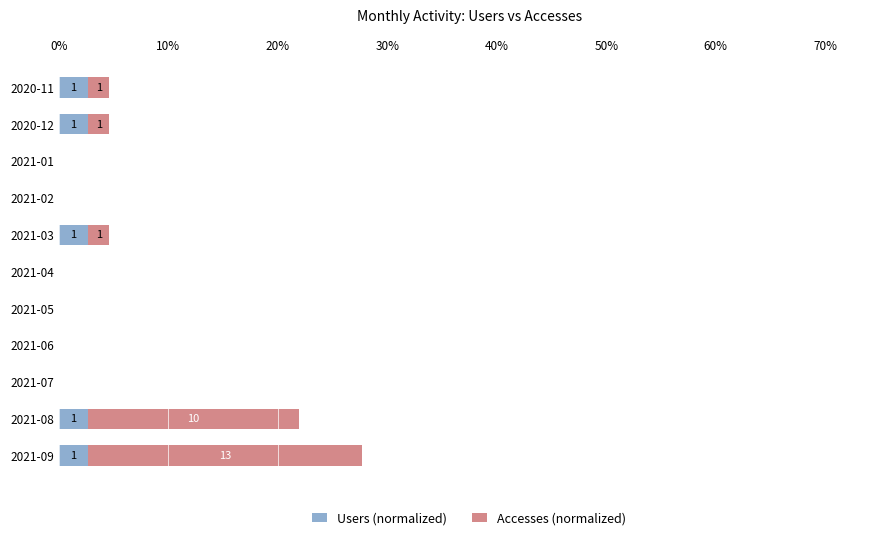

Is it true that Users (normalized) equals 2.7 at 2020-12?

True